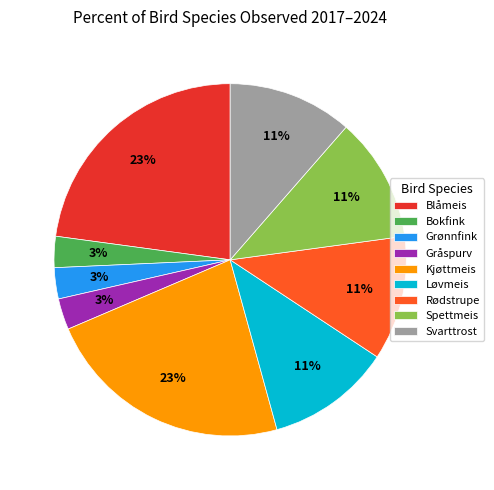

To the nearest percent, what is the combined percentage of Grønnfink and Spettmeis?

14%